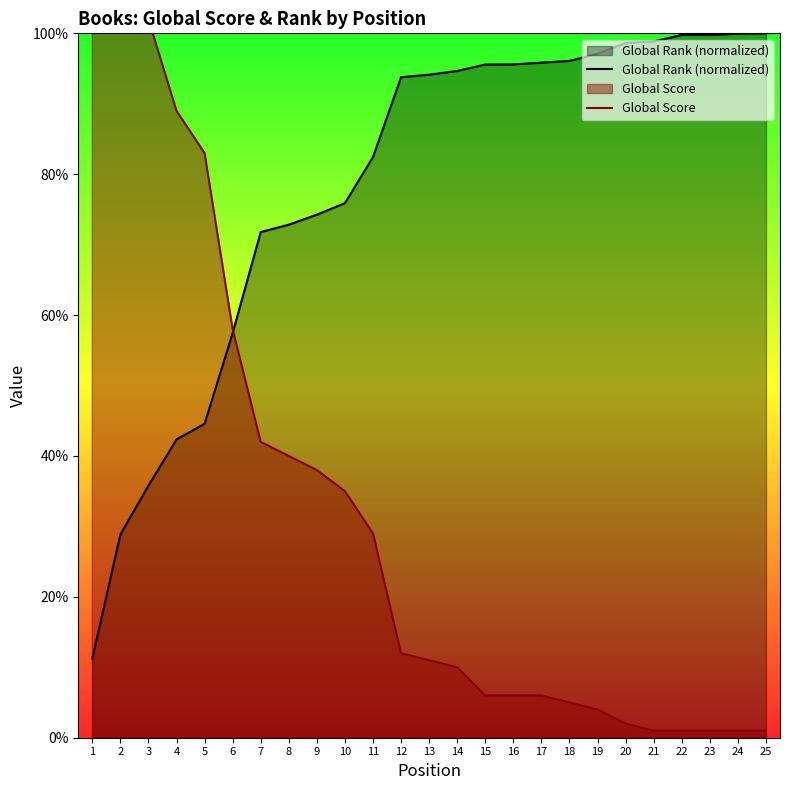

What is the value of the Global Score point at the 17th from the left?

6.0